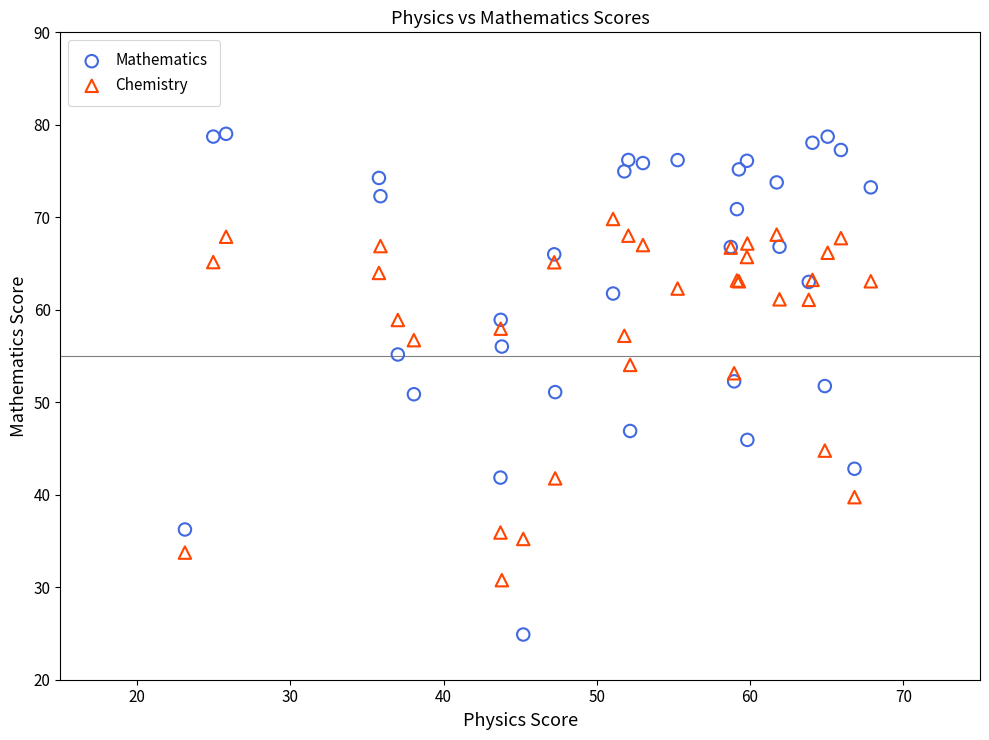

Which series has the largest Y range (max minus min)?

Mathematics